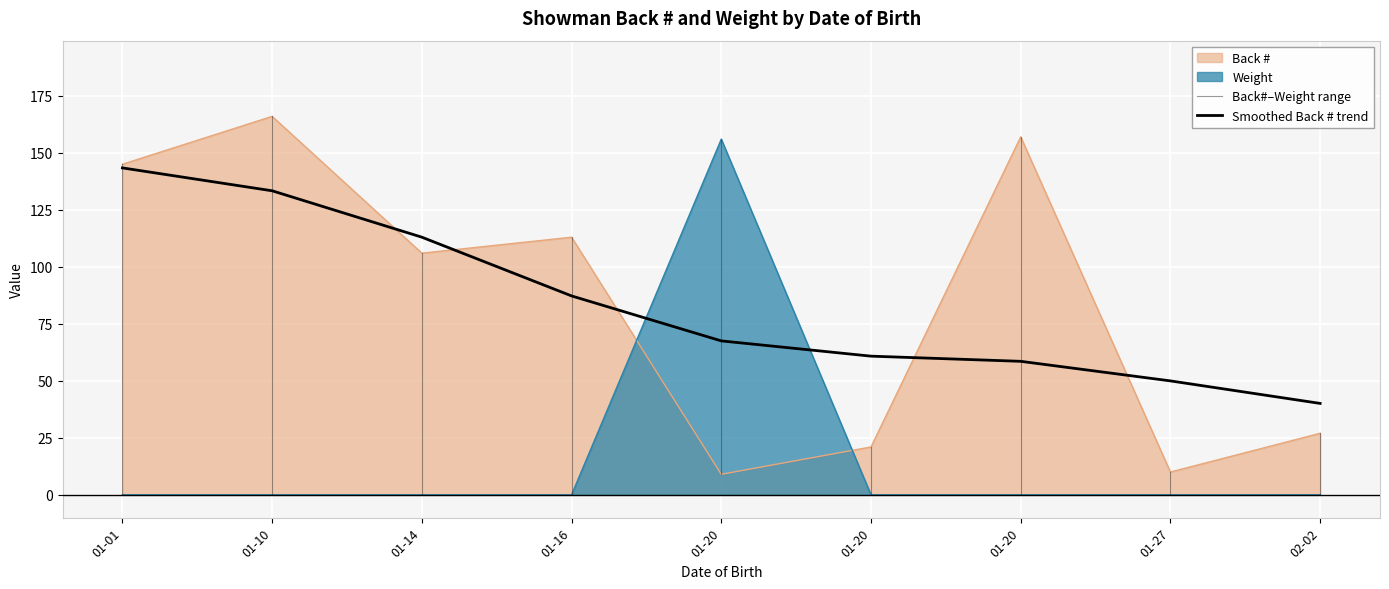

Which series ends up on top after the final intersection of Weight and Back #?

Back #